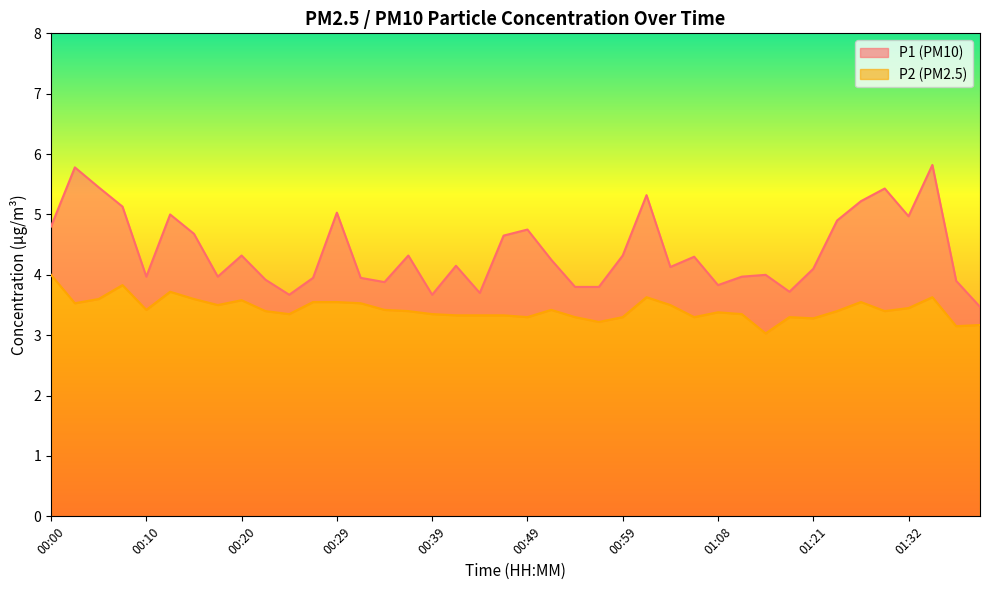

Is it true that P2 equals 1.5 at 00:37?

False